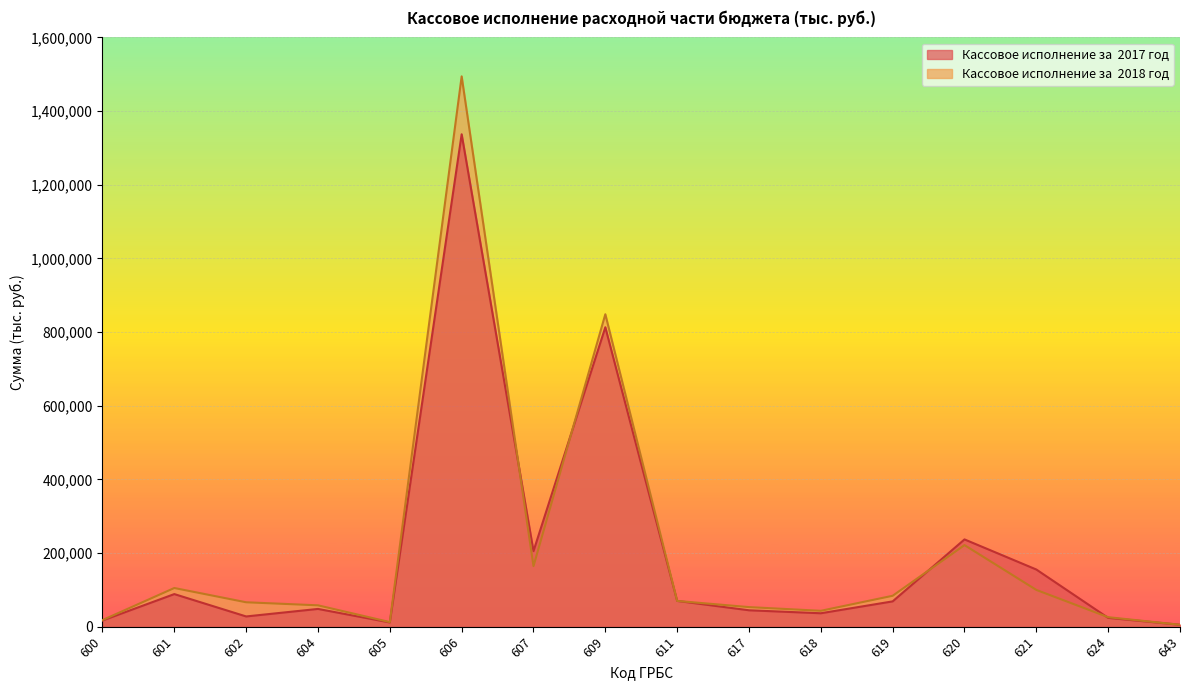

How many values in the Кассовое исполнение за  2018 год series are below 69903?

8